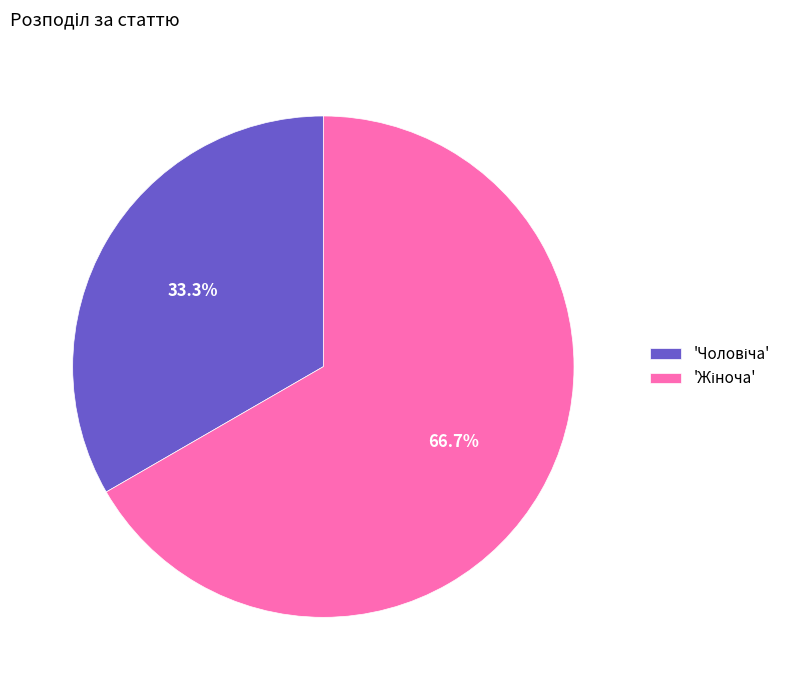

Is there any slice that represents more than half of the pie?

Yes